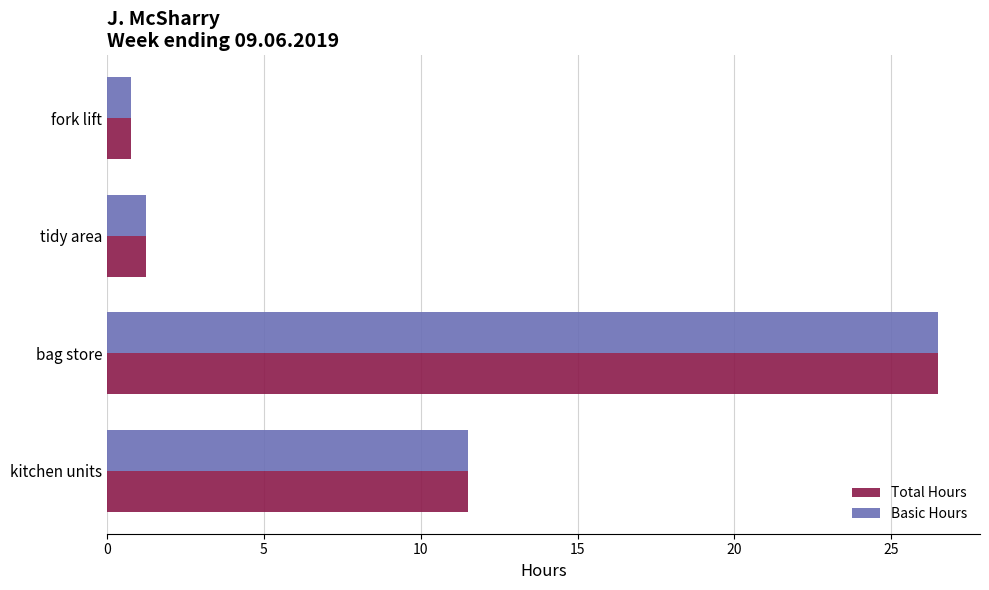

How many data points does each series have?

4